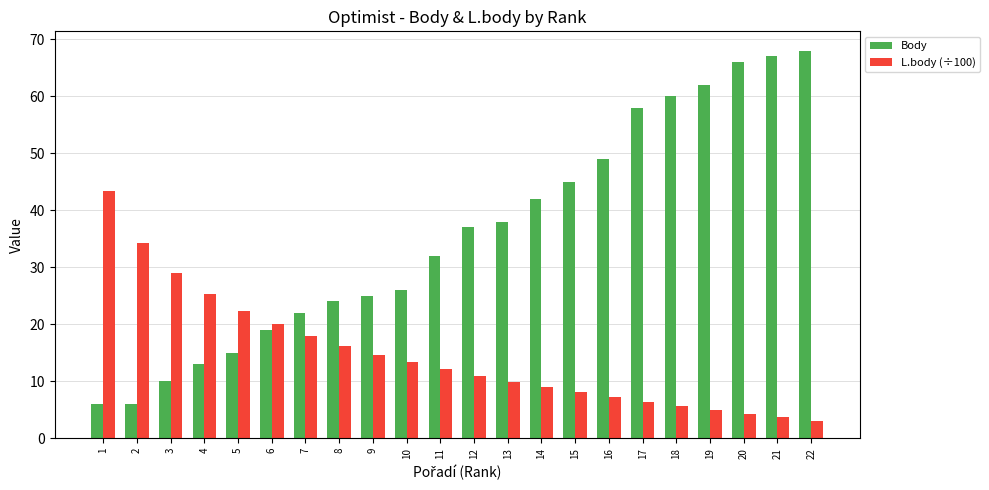

Rank the series by their average value, from lowest to highest.

L.body (÷100), Body